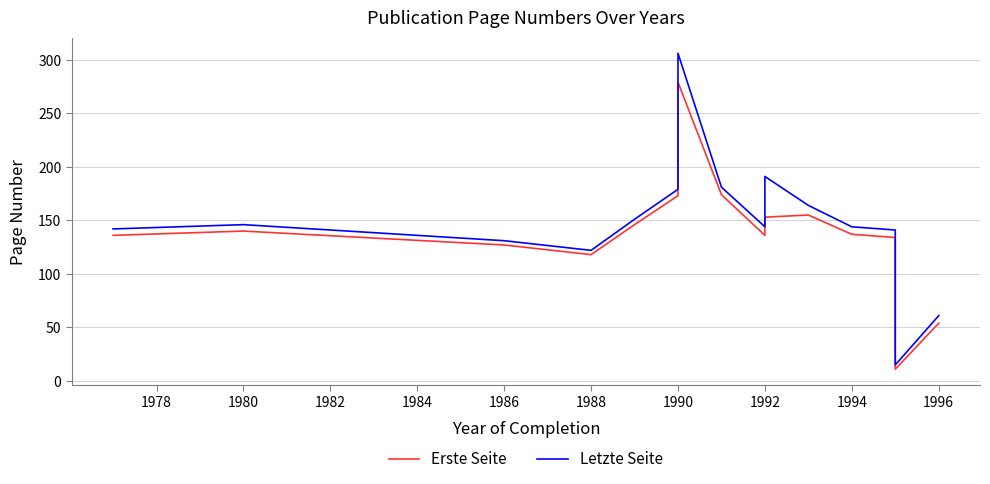

What is the maximum value for Letzte Seite?

306